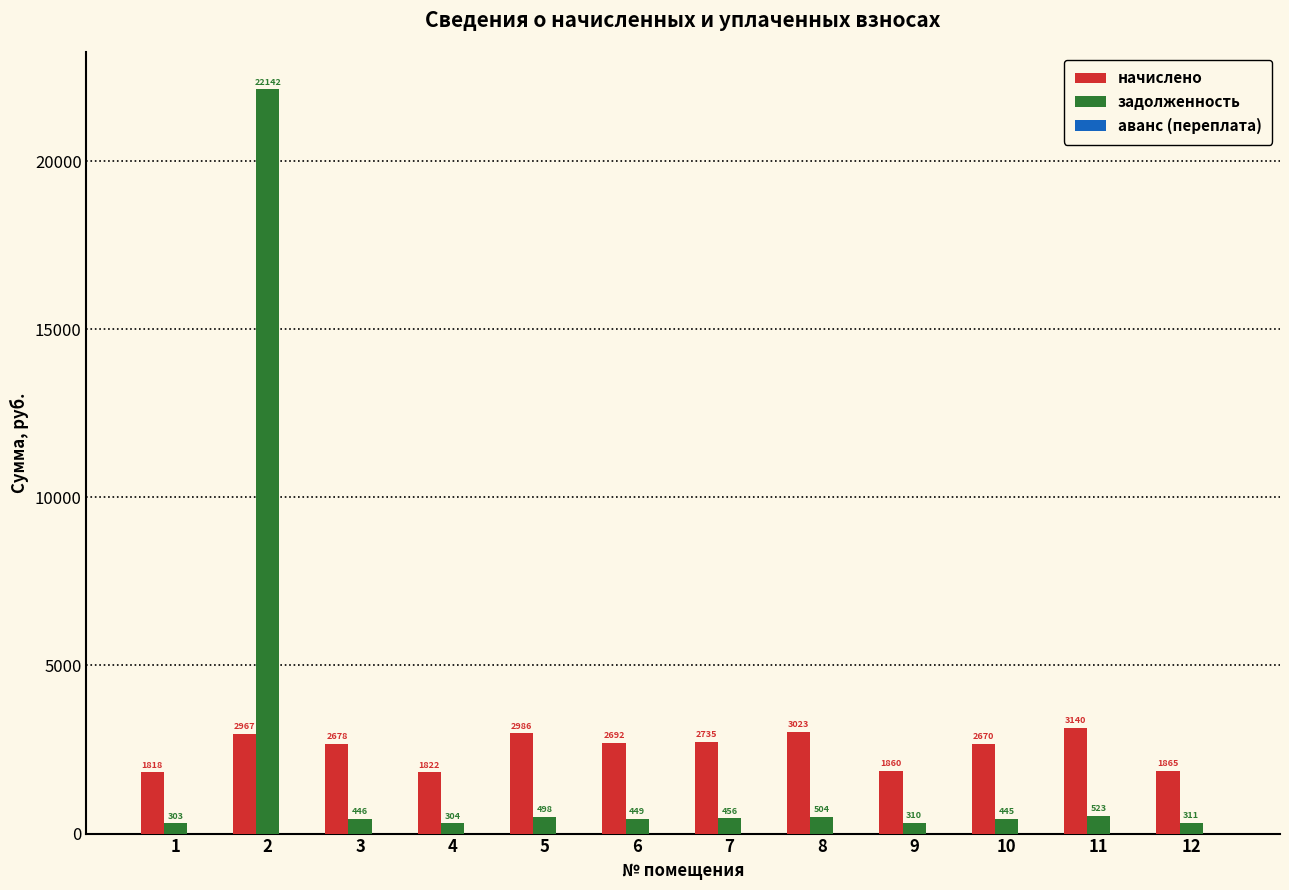

What is the average value of the задолженность series?

2224.2